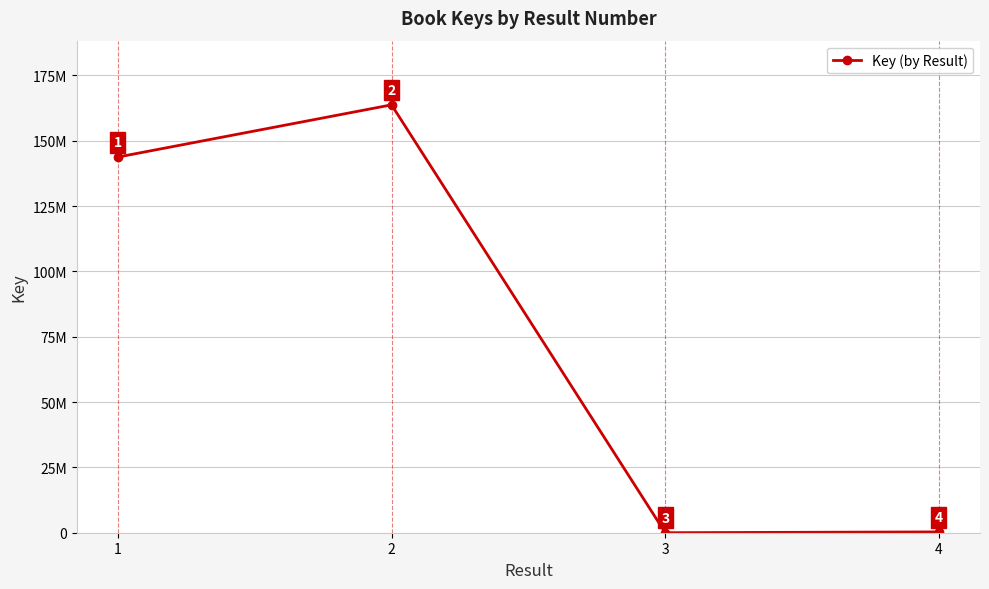

Does the chart have visible grid lines?

Yes